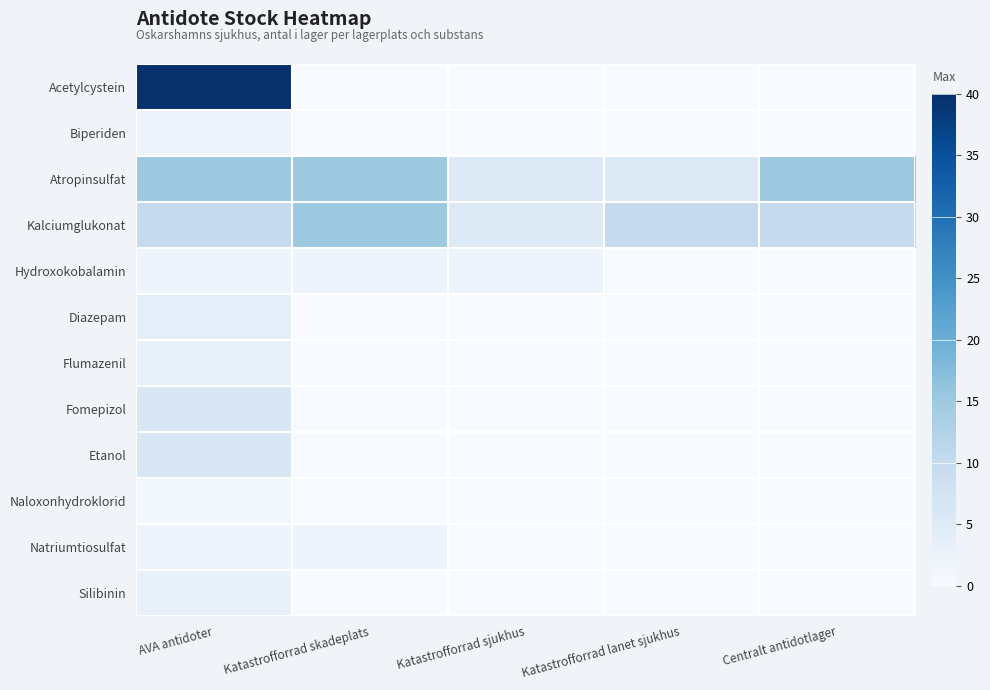

At how many categories does at least one series exceed 8?

4